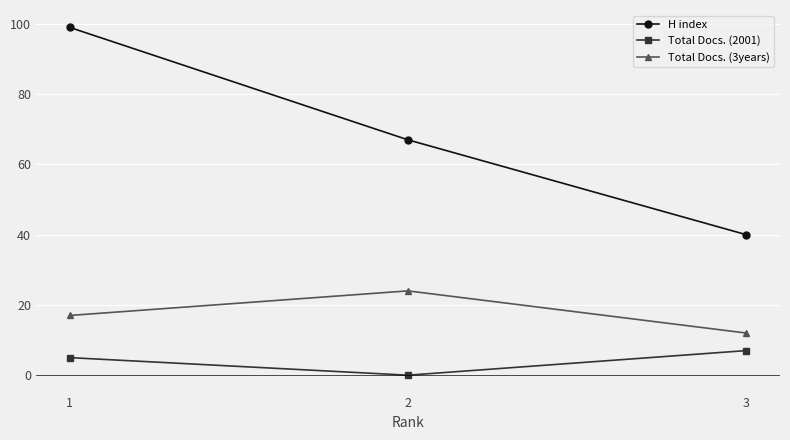

Reading right to left, what are all the values shown in this chart?

H index: 40	67	99
Total Docs. (2001): 7	0	5
Total Docs. (3years): 12	24	17